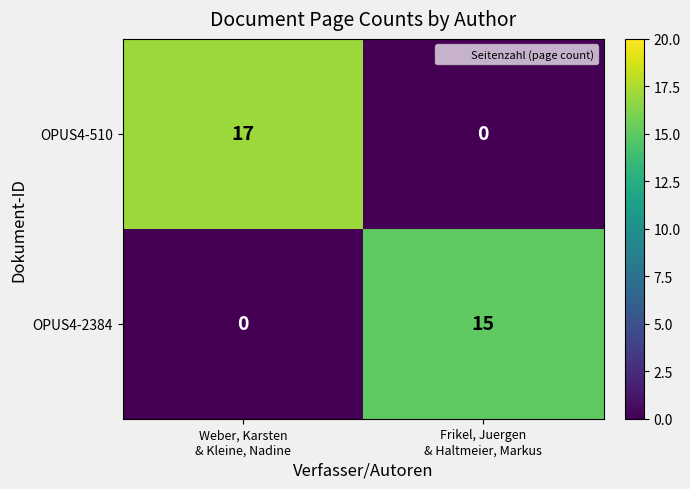

What is the difference between the maximum and minimum values in the OPUS4-2384 series?

15